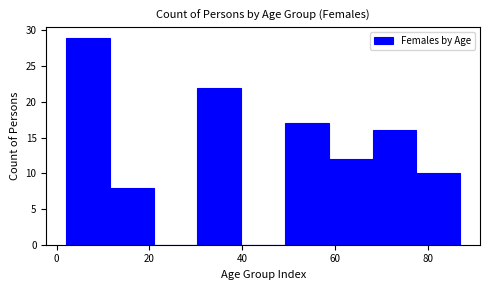

What is the height of the bar covering 12 to 20 on the x-axis? Neither the bar edges nor the heights are printed on the chart, so give them approximately, as read against the axes.

8